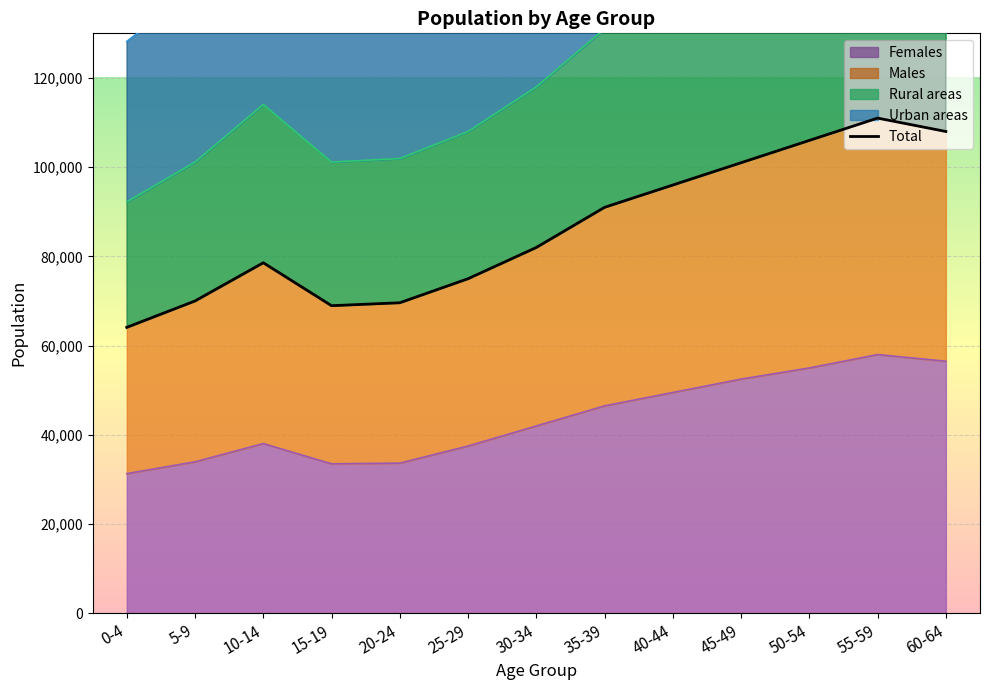

How many data points are less than 82000?

6